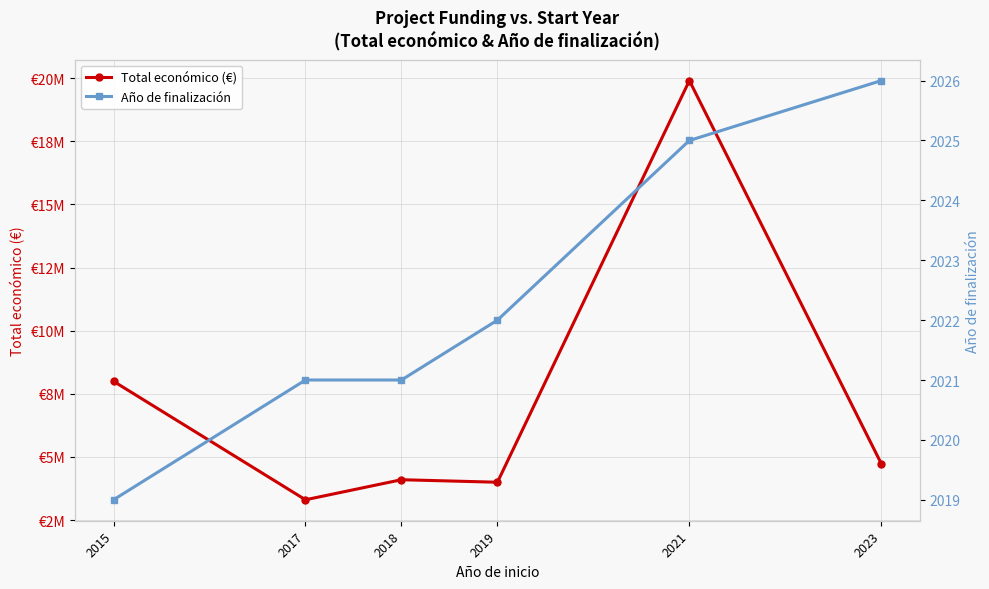

Reading right to left, extract all data points from this chart.

Total económico (€): 4732381.0	19902190.0	3999890.0	4099364.2	3305452.3	7996848.0
Año de finalización: 2026.0	2025.0	2022.0	2021.0	2021.0	2019.0